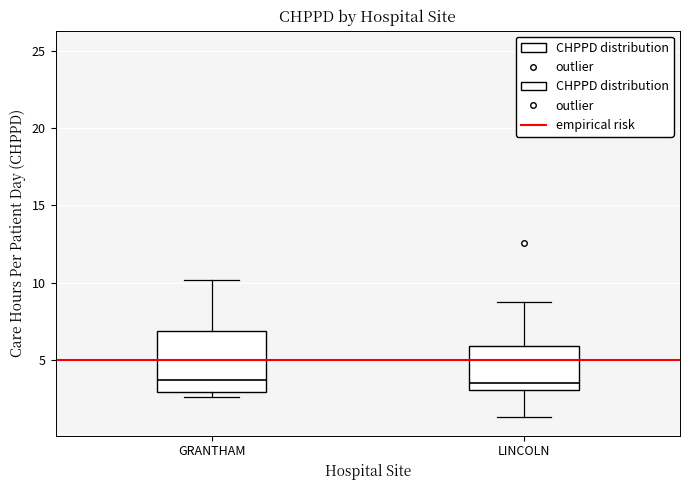

Reading left to right, read every box against the y-axis: the position of its median line, the range the box covers, and the ends of its whiskers. The values are not printed on the chart, so give them approximately, as read against the axis.

GRANTHAM: median 3.5, box 3.0 to 7.0, whiskers 2.5 to 10.0
LINCOLN: median 3.5, box 3.0 to 6.0, whiskers 1.5 to 8.5